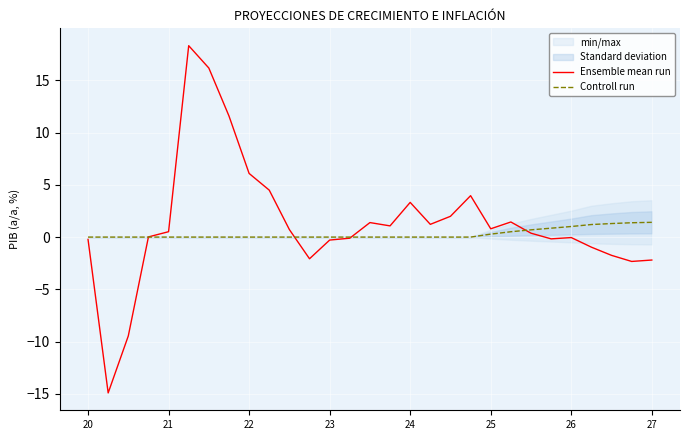

How many series are shown in this chart?

2